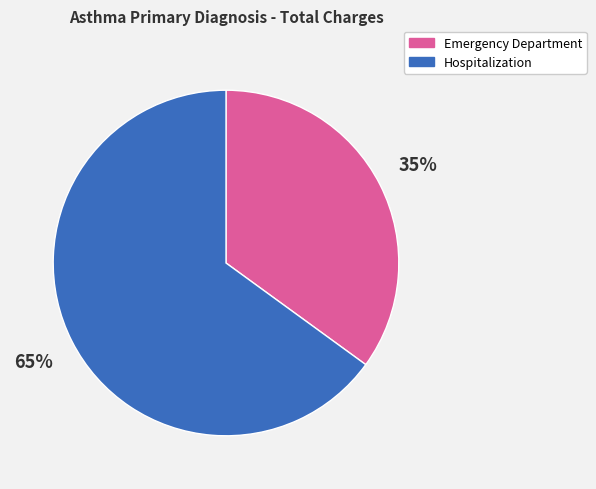

How many segments does this pie chart have?

2